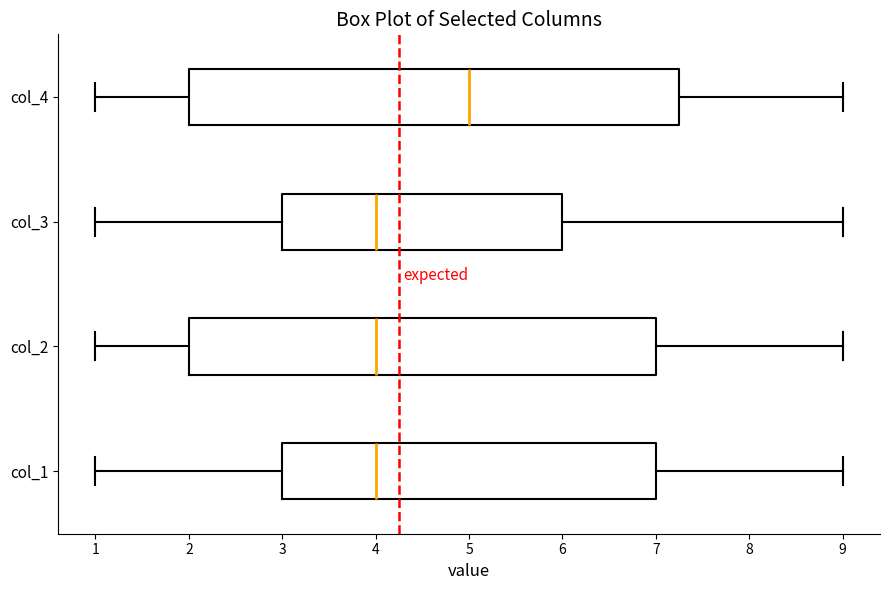

Reading bottom to top, transcribe this box plot: for each box, give where its median line is, the range the box spans, and where its two whiskers end, as read against the x-axis. The values are not printed on the chart, so give them approximately, as read against the axis.

col_1: median 4.0, box 3.0 to 7.0, whiskers 1.0 to 9.0
col_2: median 4.0, box 2.0 to 7.0, whiskers 1.0 to 9.0
col_3: median 4.0, box 3.0 to 6.0, whiskers 1.0 to 9.0
col_4: median 5.0, box 2.0 to 7.3, whiskers 1.0 to 9.0